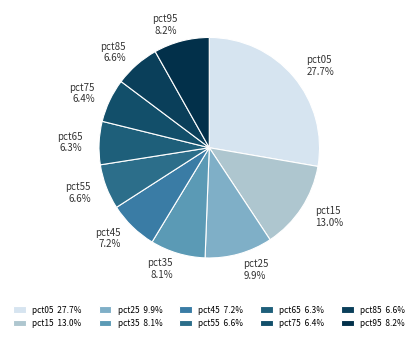

What percentage is the pct35 slice, to the nearest percent?

8%